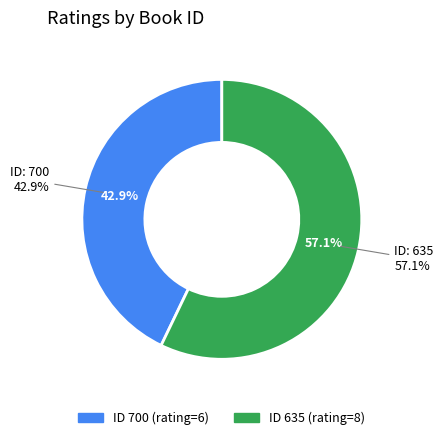

What percentage is the 700 slice, to the nearest percent?

43%